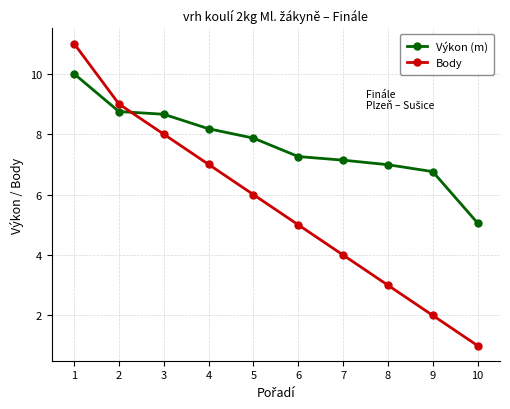

How many data points in Body are less than 6?

5